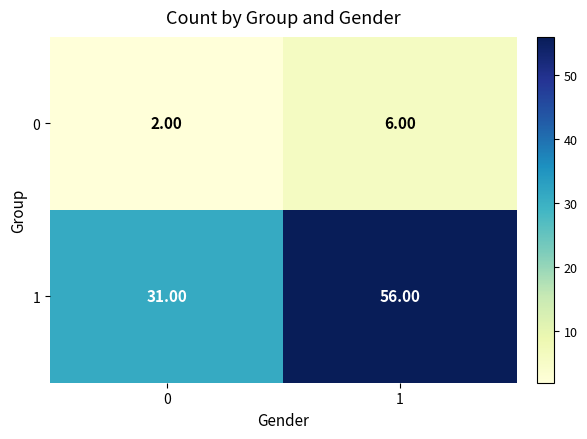

What is the spread (max minus min) of values at 1?

50